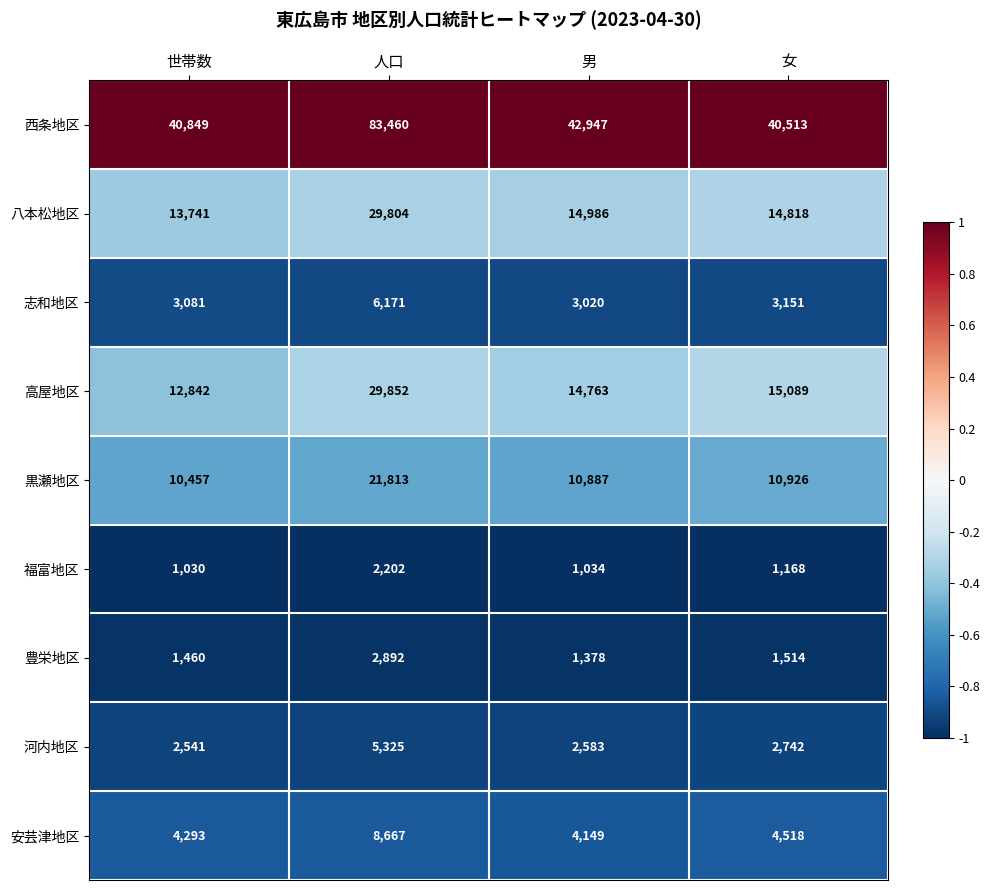

What is the greatest value displayed?

83460